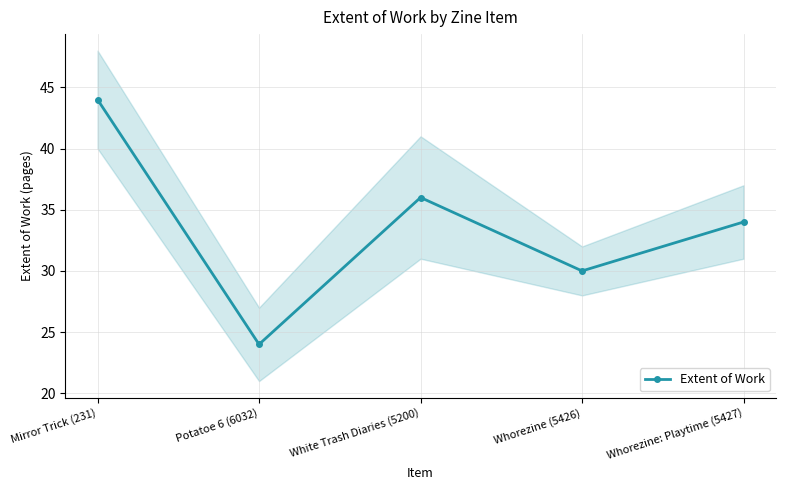

Reading left to right, list all the values displayed in this chart.

44	24	36	30	34